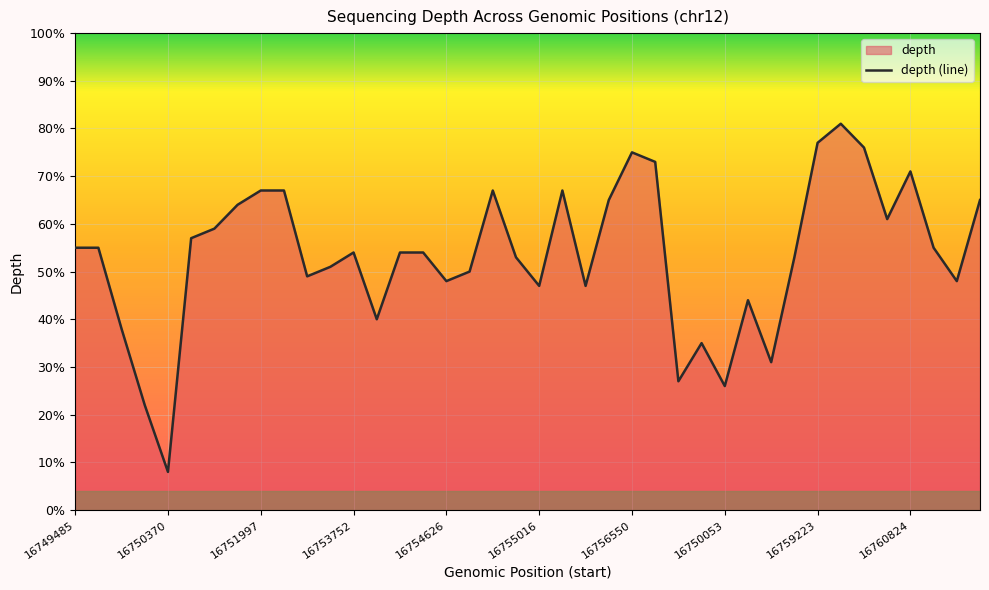

What is the difference between the maximum and minimum values?

73